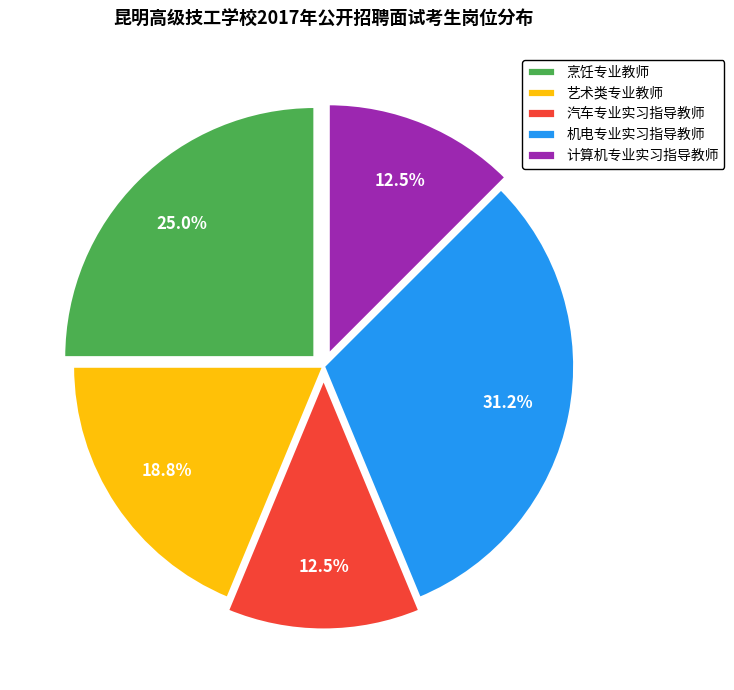

Is the sum of 机电专业实习指导教师 and 烹饪专业教师 greater than half?

Yes